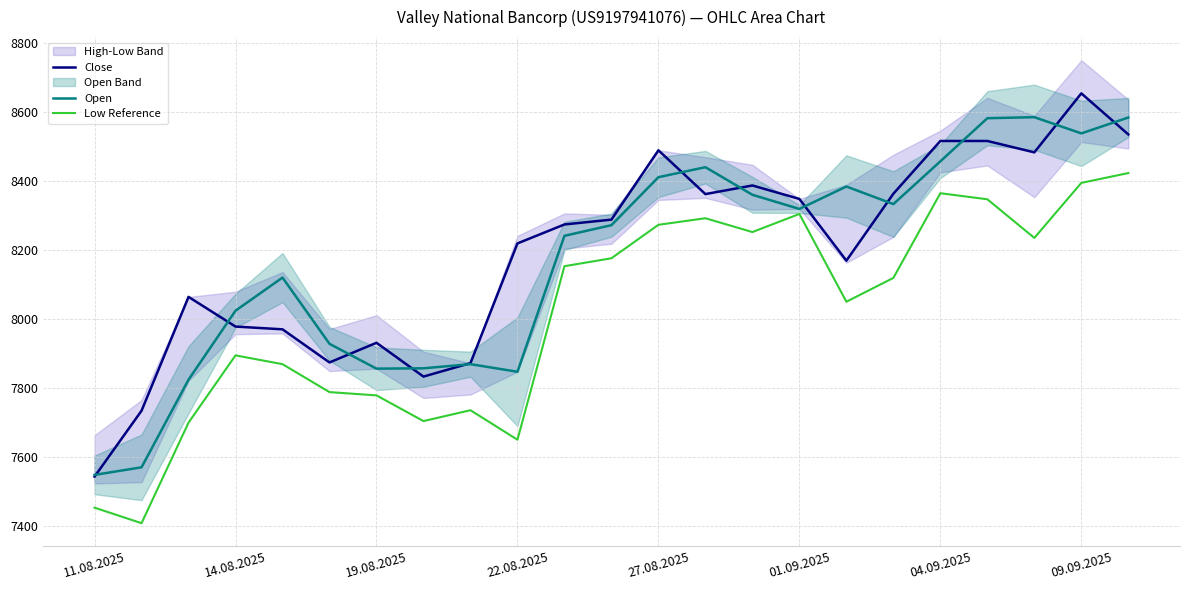

The value of Low Reference at 19.08.2025 is 11991.2. True or false?

False